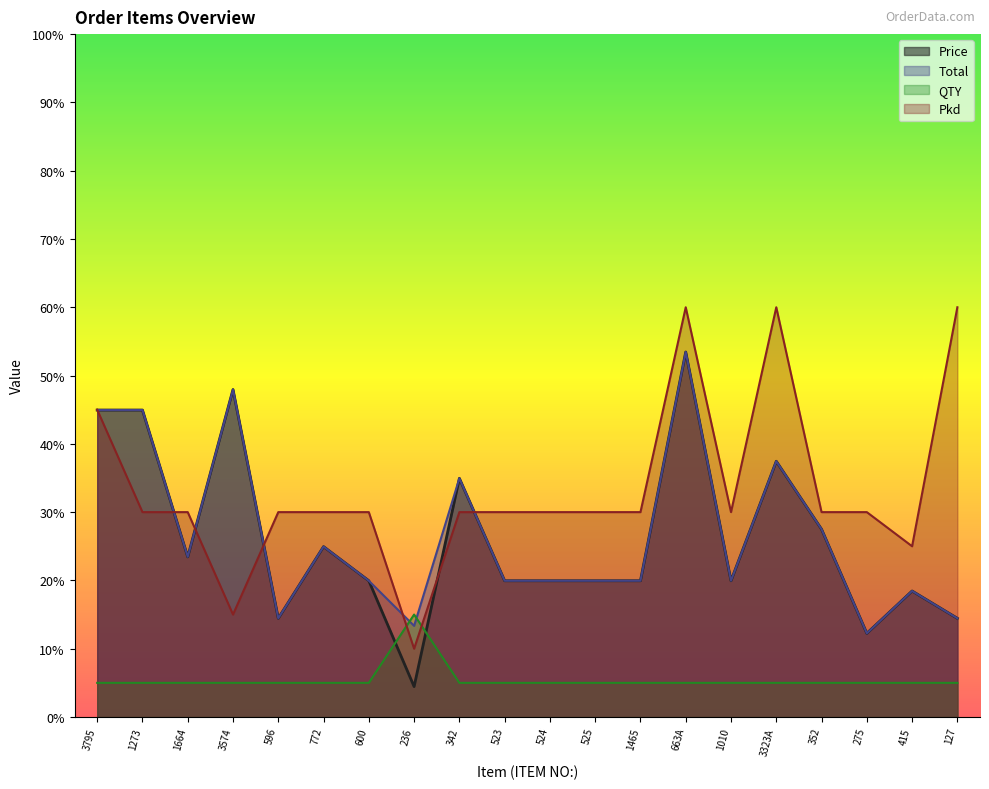

Rank the series by their maximum value, from highest to lowest.

Pkd, Price, Total, QTY